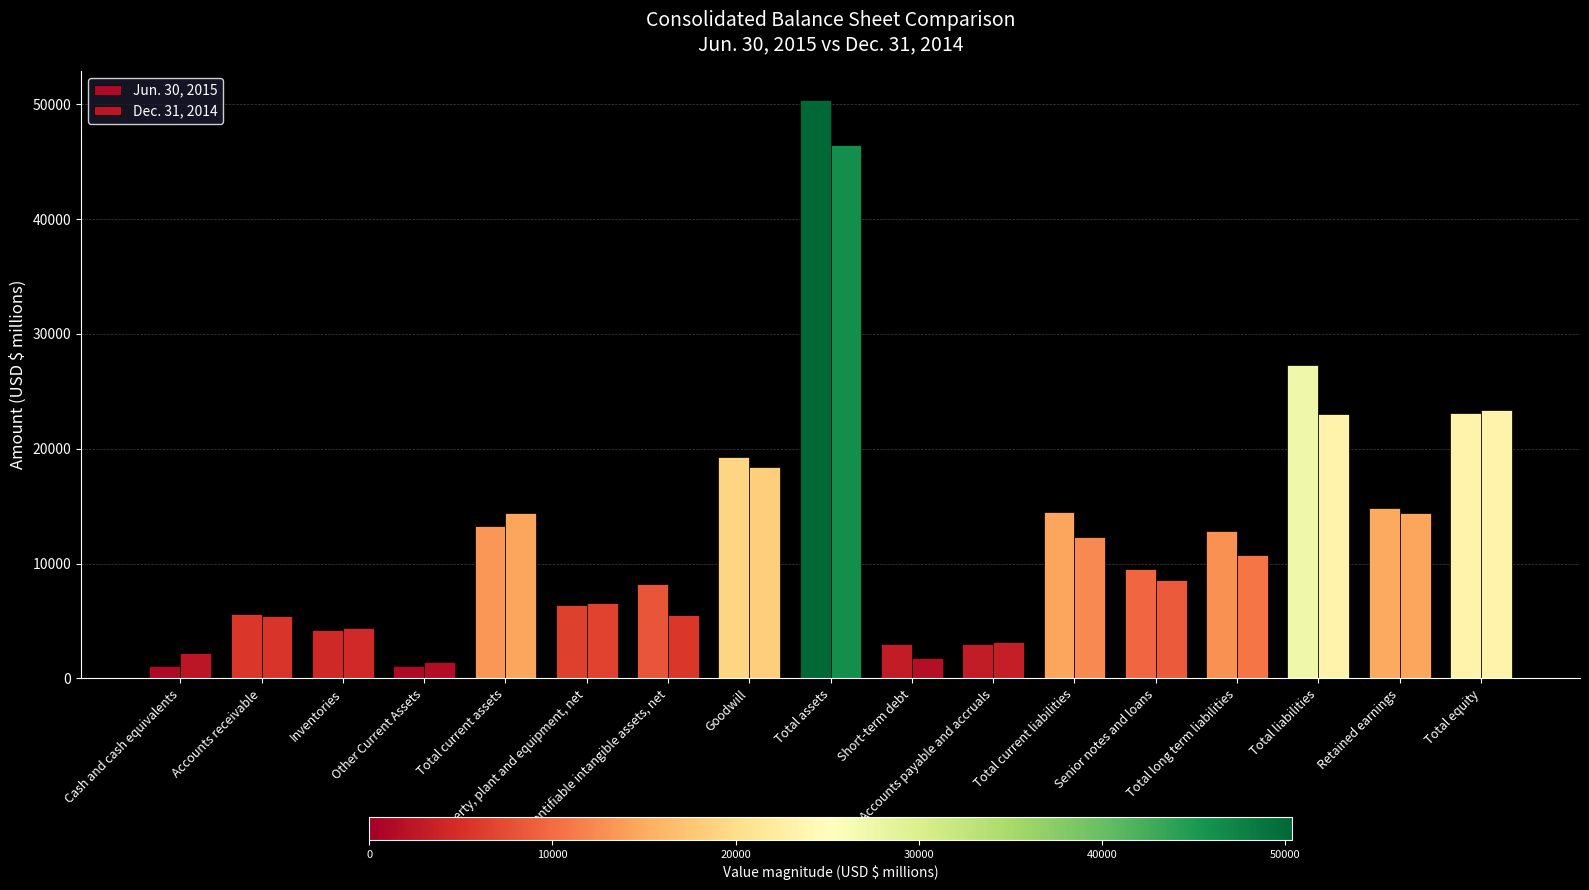

Count the number of data series in this chart.

2